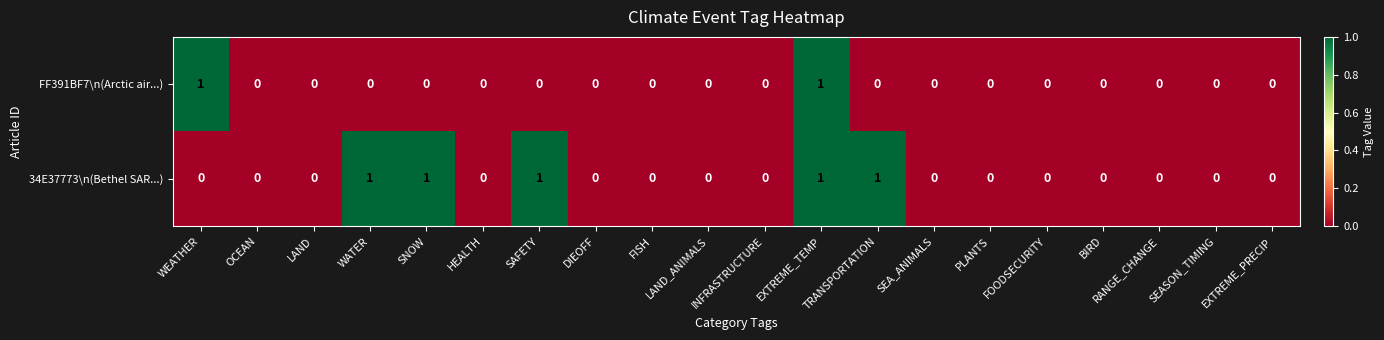

Is it true that FF391BF7\n(Arctic air...) equals 0 at RANGE_CHANGE?

True